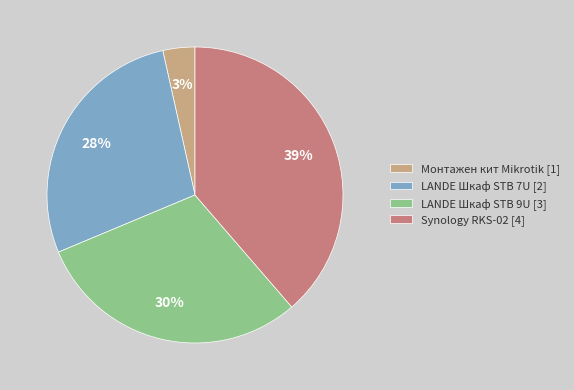

Is the sum of Synology RKS-02 [4] and LANDE Шкаф STB 9U [3] greater than half?

Yes